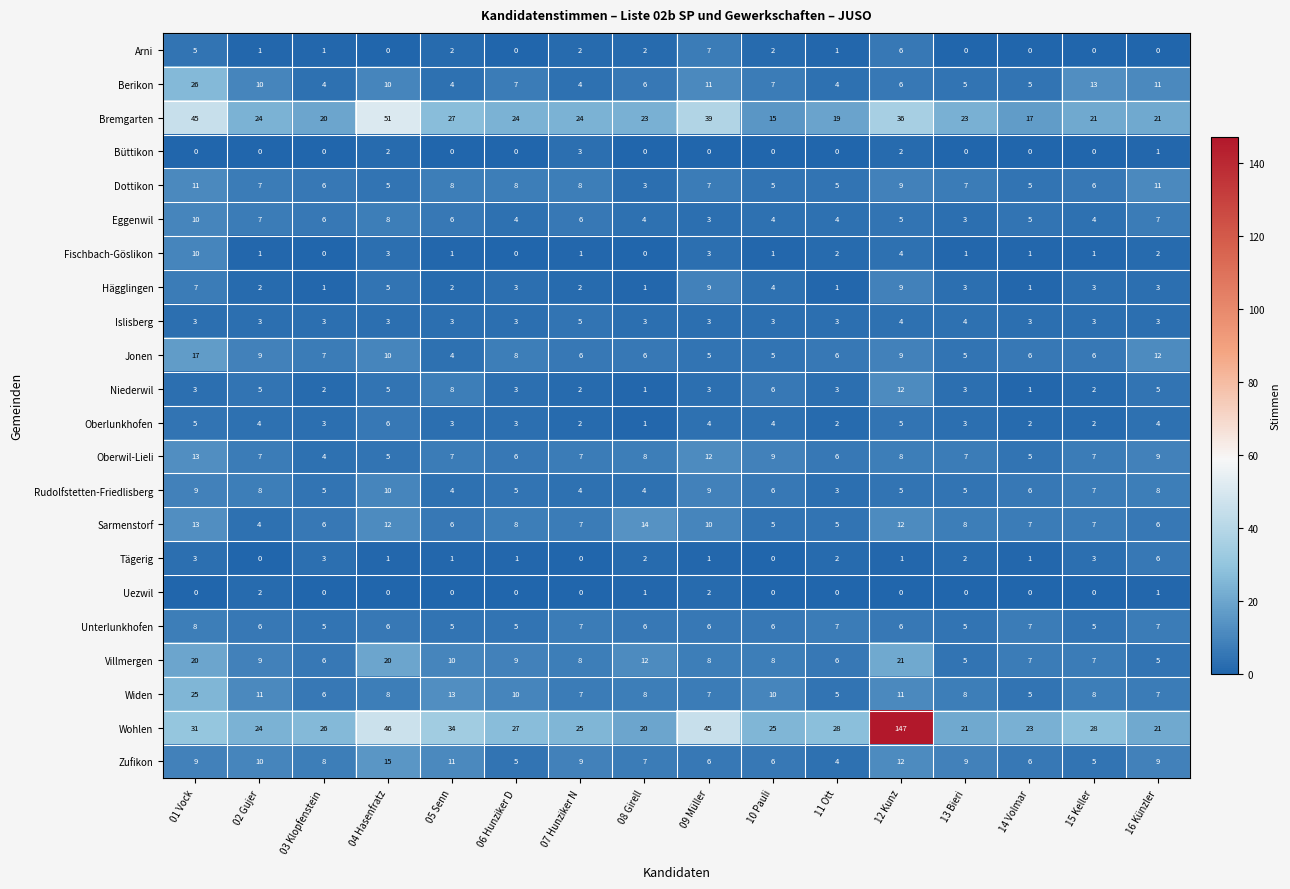

What is the difference between the highest and lowest values at 05 Senn?

34